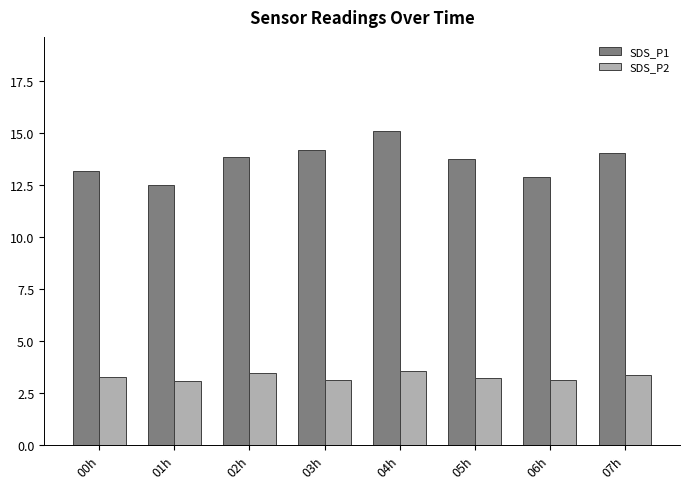

What is the average value of the SDS_P1 series?

13.7